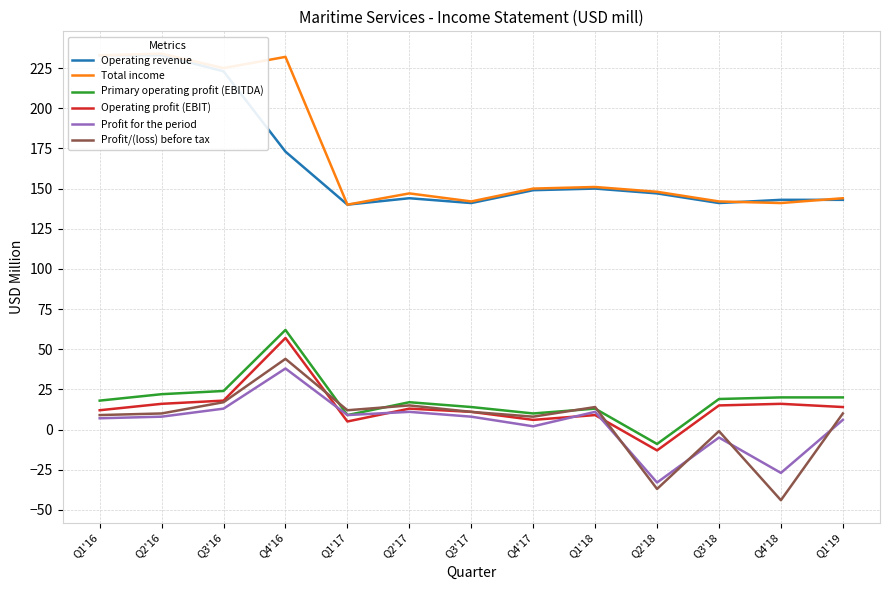

Which category has the highest value across all series?

Q2'16